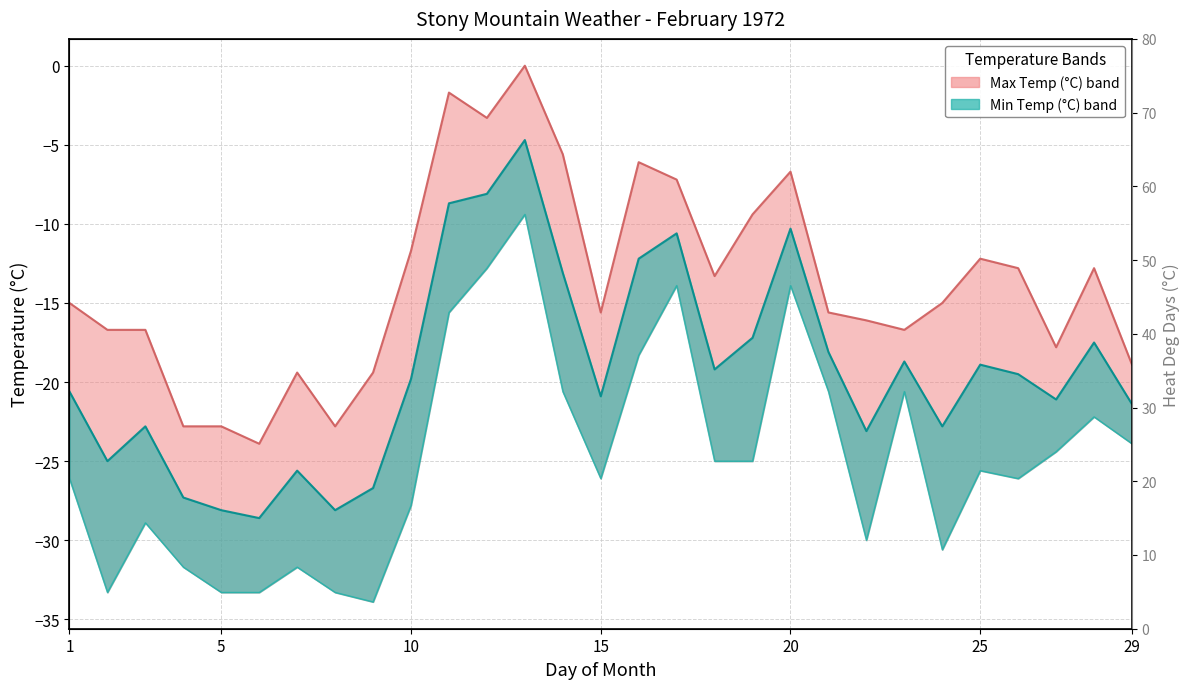

List the series in order of their peak value, lowest first.

Min Temp (°C), Mean Temp (°C), Max Temp (°C)